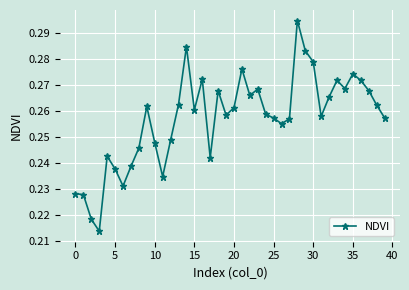

Count the values in the range 0 to 1.

40